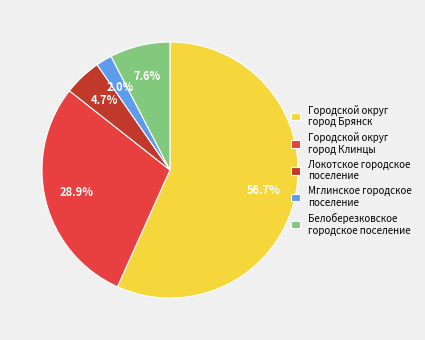

Approximately how many times larger is the value at Белоберезковское городское поселение compared to Локотское городское поселение?

1.6